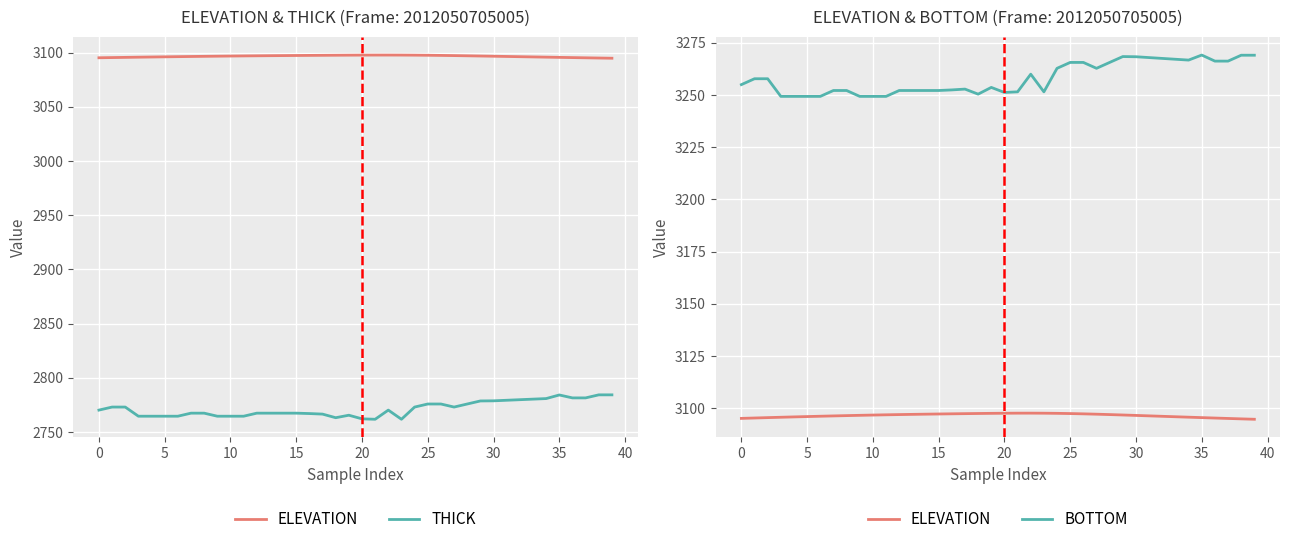

What is the maximum value shown in the chart?

3269.2